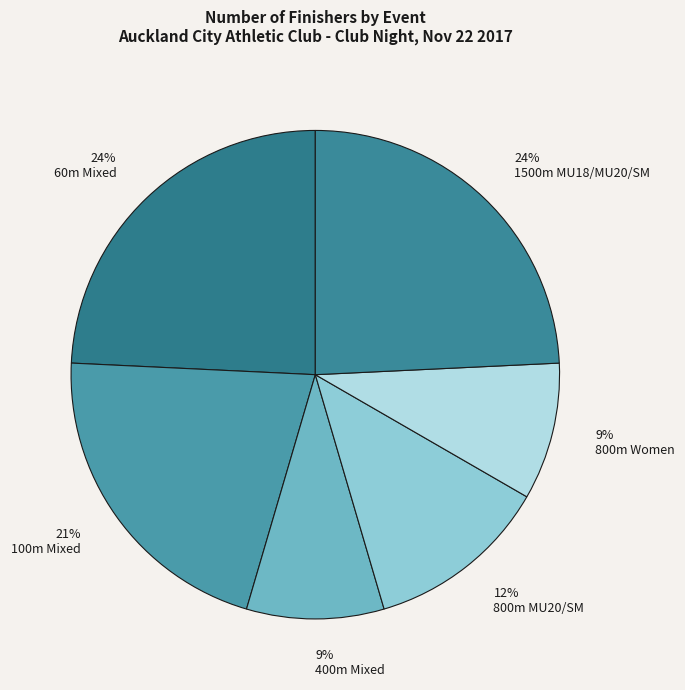

Does 800m MU20/SM represent more than half of the total?

No